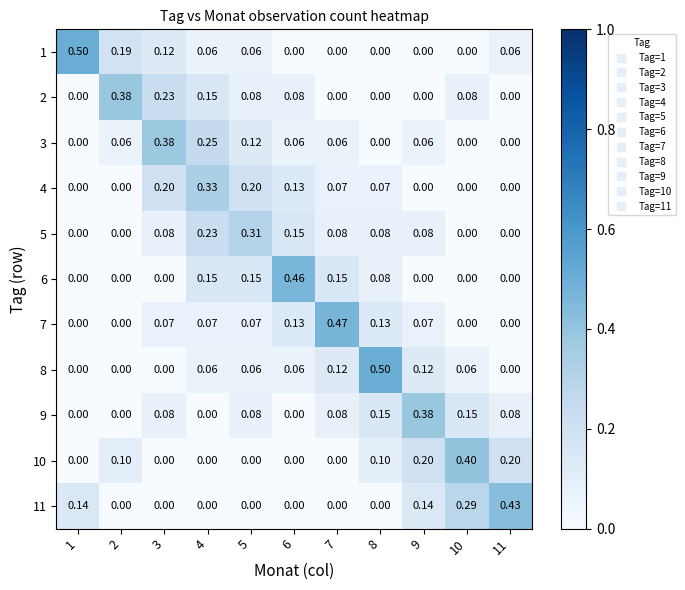

Is the value of 5 at 9 greater than the value of 3 at 5?

No